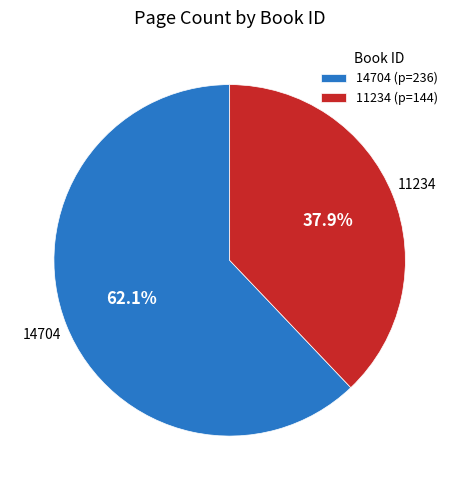

What is the largest slice in the pie chart?

14704